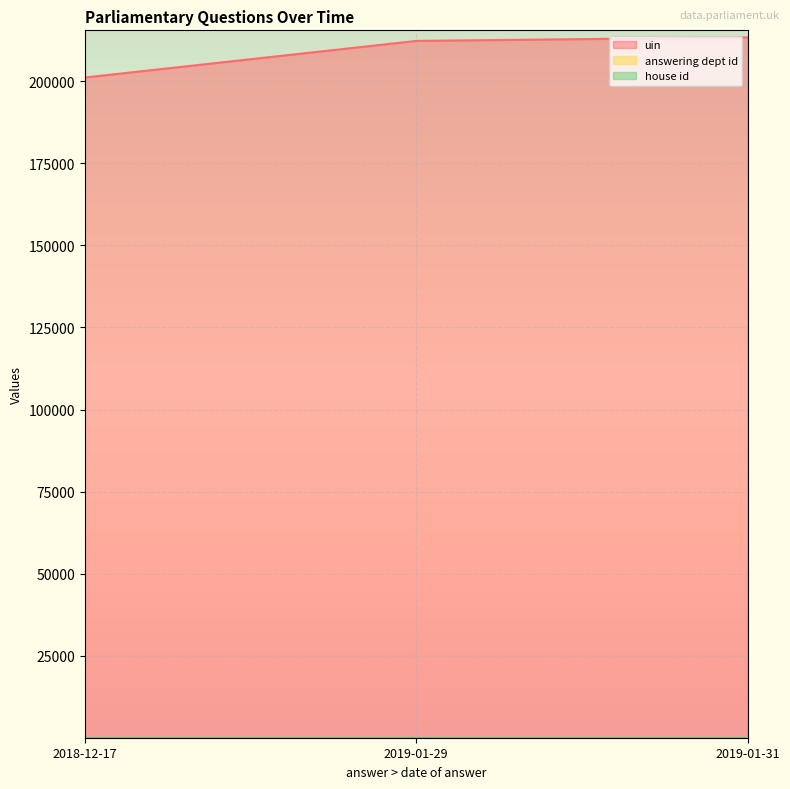

Which series has the largest range (max minus min)?

uin